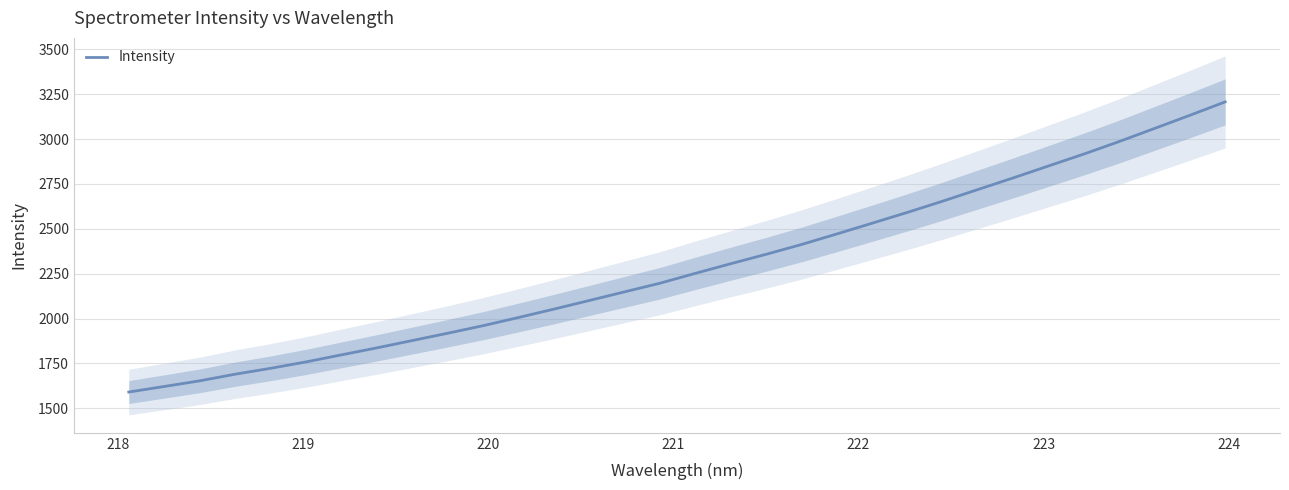

What is the difference between the maximum and minimum values?

1617.8